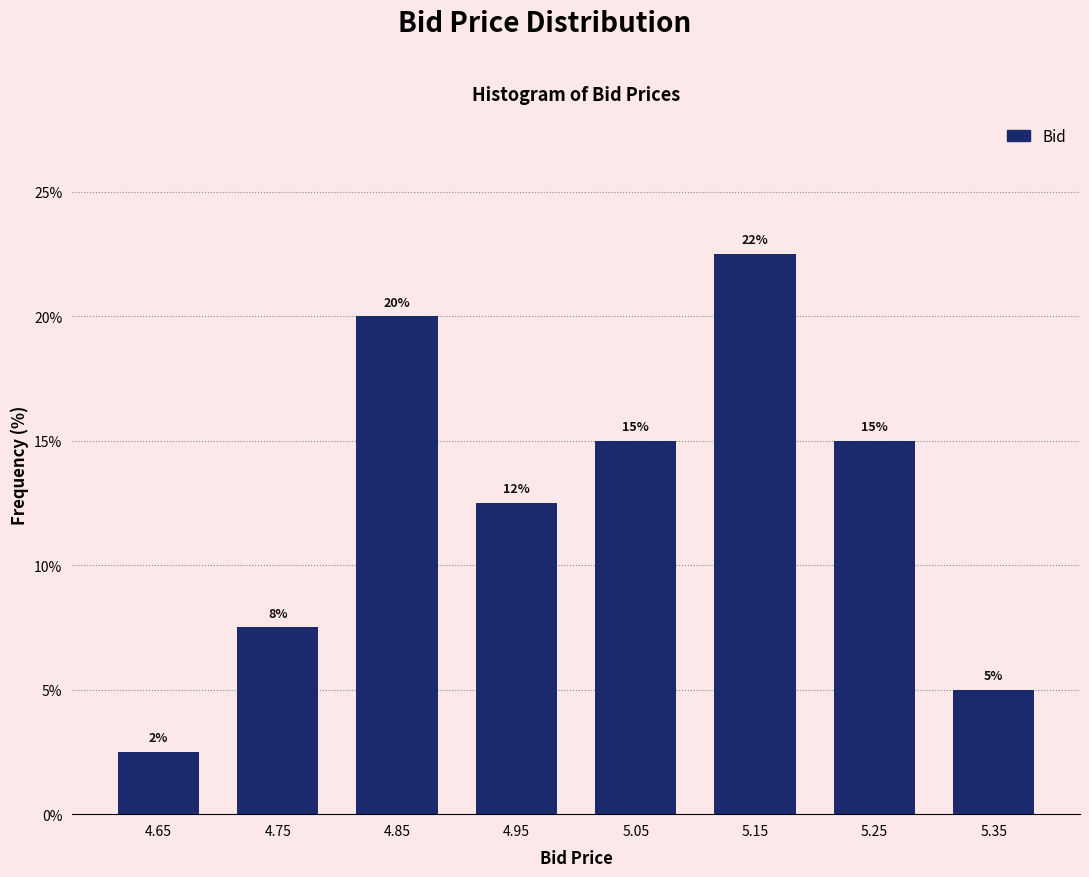

Which range on the x-axis has the tallest bar?

5.1 to 5.2